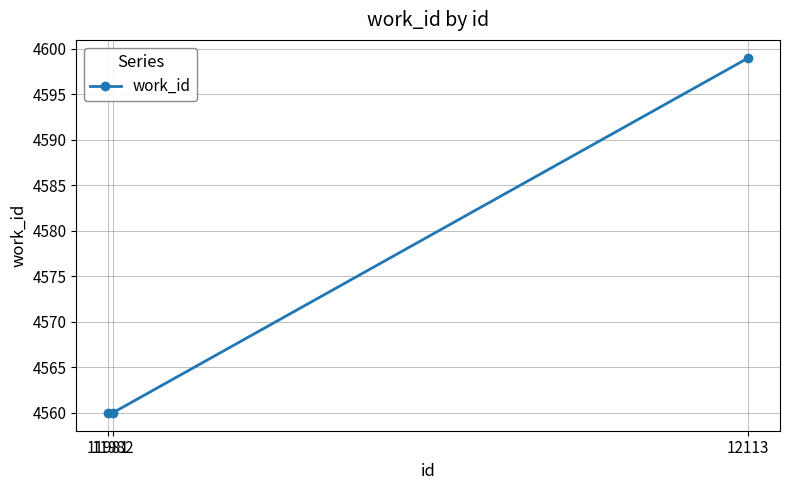

What is the value of the 3rd point from the left?

4599